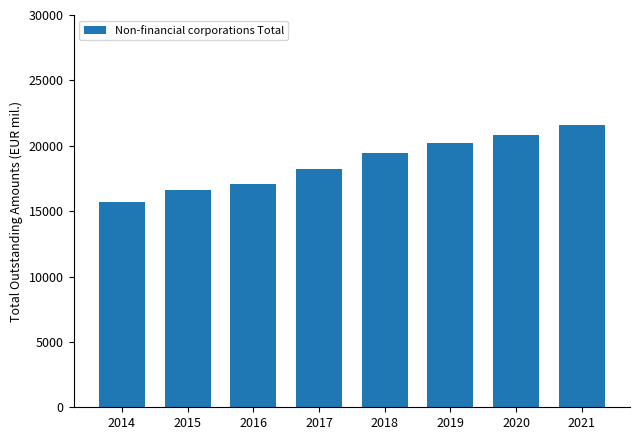

What is the minimum value shown in the chart?

15707.0